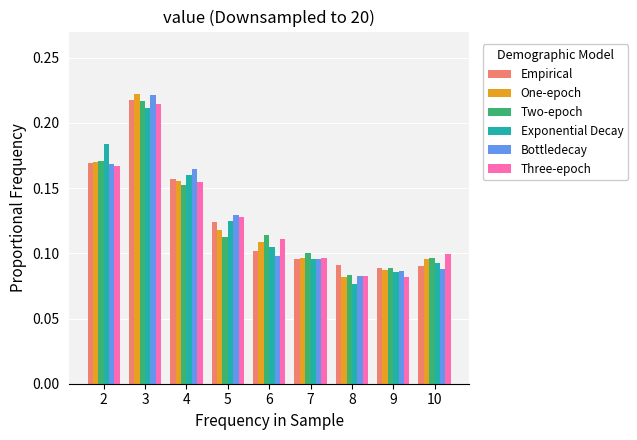

How many Empirical values are between 0 and 1?

9